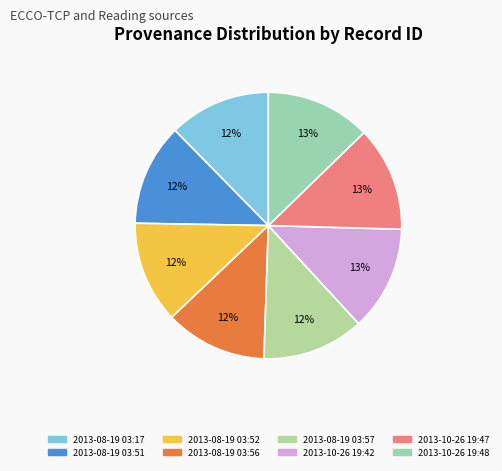

The 2013-08-19 03:56 slice represents 20% of the pie. True or false?

False